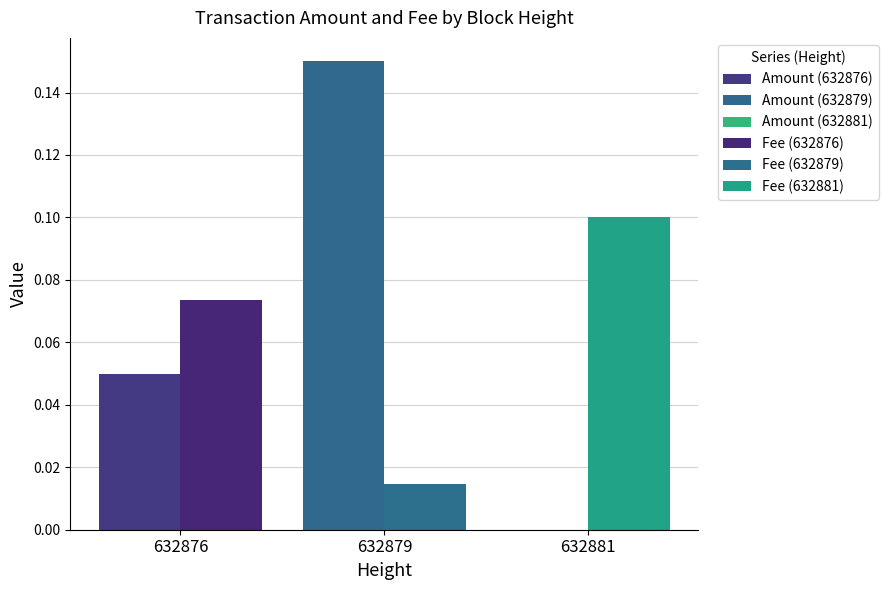

True or false: Fee has a value of 0.0 at 632879.

True